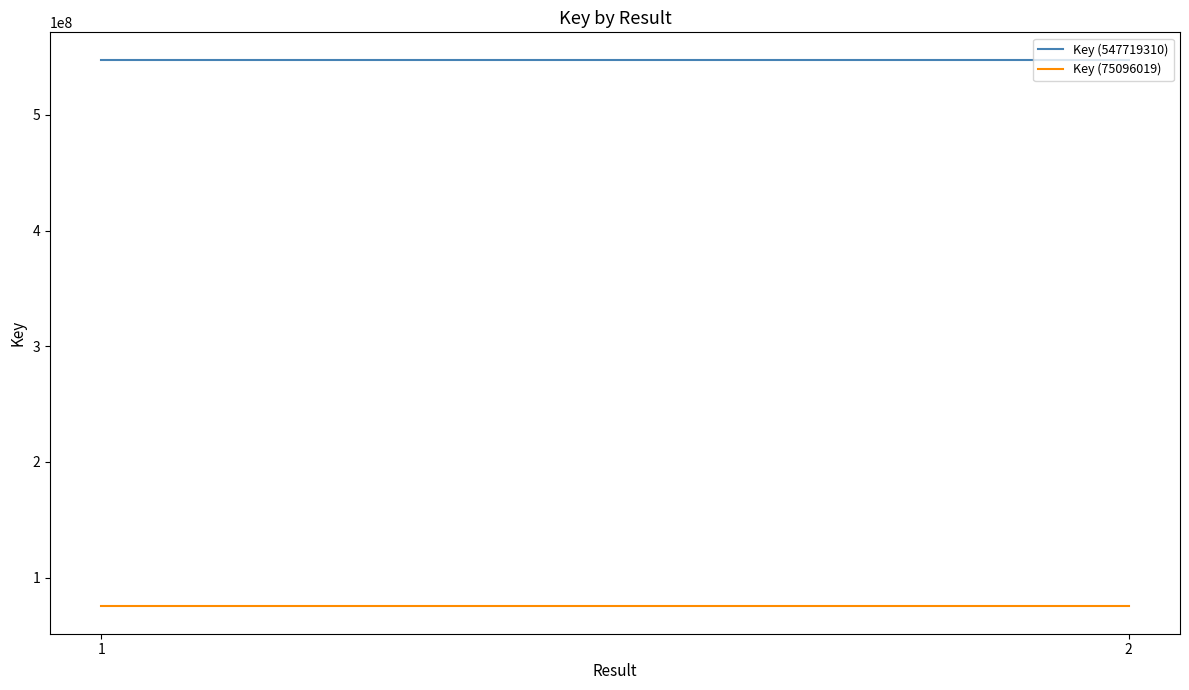

What is the value of the Key (75096019) point at the 1st from the left?

75096019